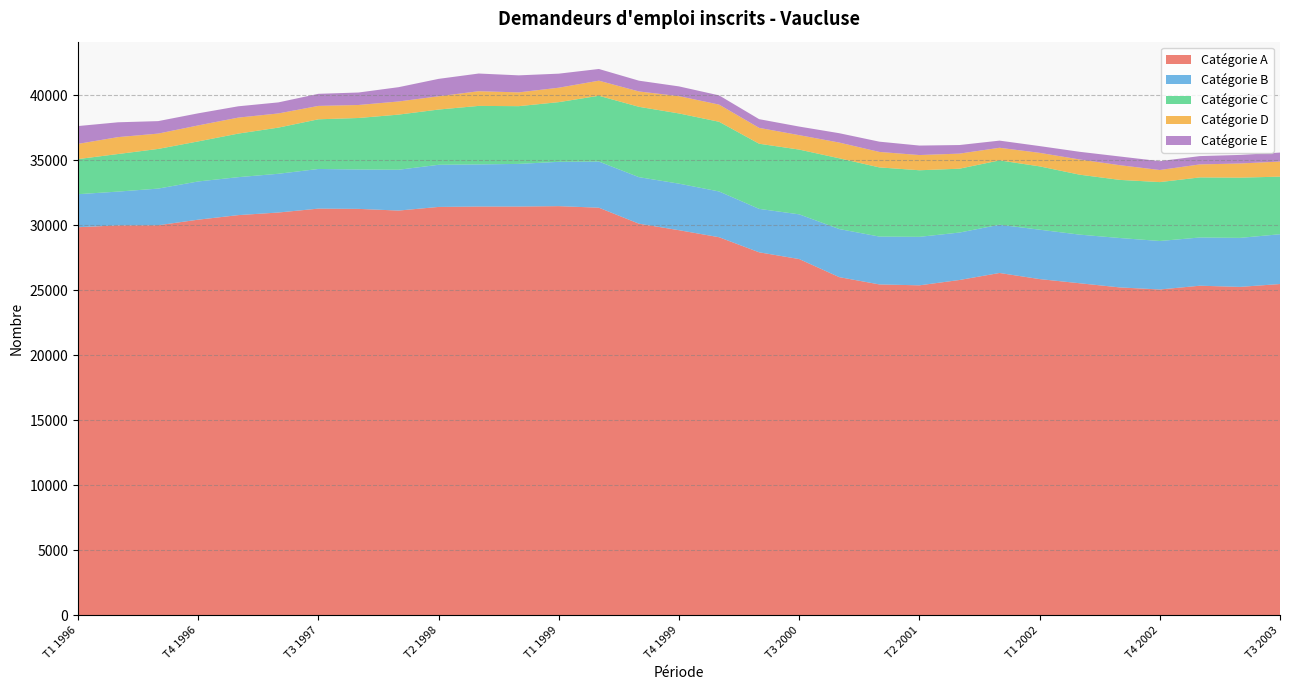

Reading left to right, extract all data points from this chart.

Catégorie A: 29840	29980	29990	30420	30770	30970	31270	31250	31120	31400	31430	31430	31460	31340	30110	29610	29070	27910	27390	26000	25440	25370	25780	26320	25850	25530	25210	25050	25340	25250	25470
Catégorie B: 2540	2600	2820	2940	2920	2980	3050	3030	3140	3240	3240	3280	3410	3550	3580	3580	3520	3340	3440	3700	3680	3730	3650	3710	3800	3740	3800	3730	3710	3770	3830
Catégorie C: 2700	2890	3050	3080	3350	3550	3820	3960	4240	4250	4500	4440	4590	5060	5410	5400	5360	5010	4980	5440	5320	5120	4910	4950	4870	4610	4470	4530	4620	4630	4430
Catégorie D: 1170	1300	1180	1230	1230	1090	1030	1000	1010	1020	1130	1060	1110	1160	1180	1330	1320	1220	1110	1210	1190	1170	1160	970	1040	1170	1130	930	1000	1090	1160
Catégorie E: 1370	1140	960	930	870	850	930	960	1100	1340	1360	1310	1080	900	830	750	710	670	660	720	790	730	660	550	520	590	670	680	640	660	690